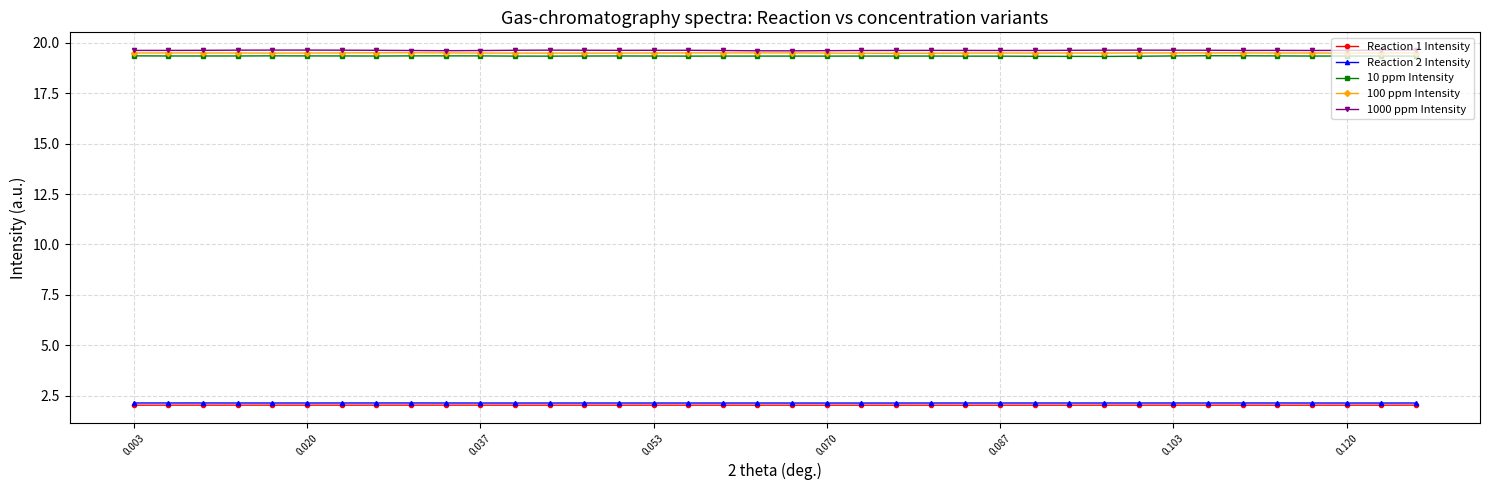

True or false: Reaction 2 Intensity and 100 ppm Intensity intersect in this chart.

False